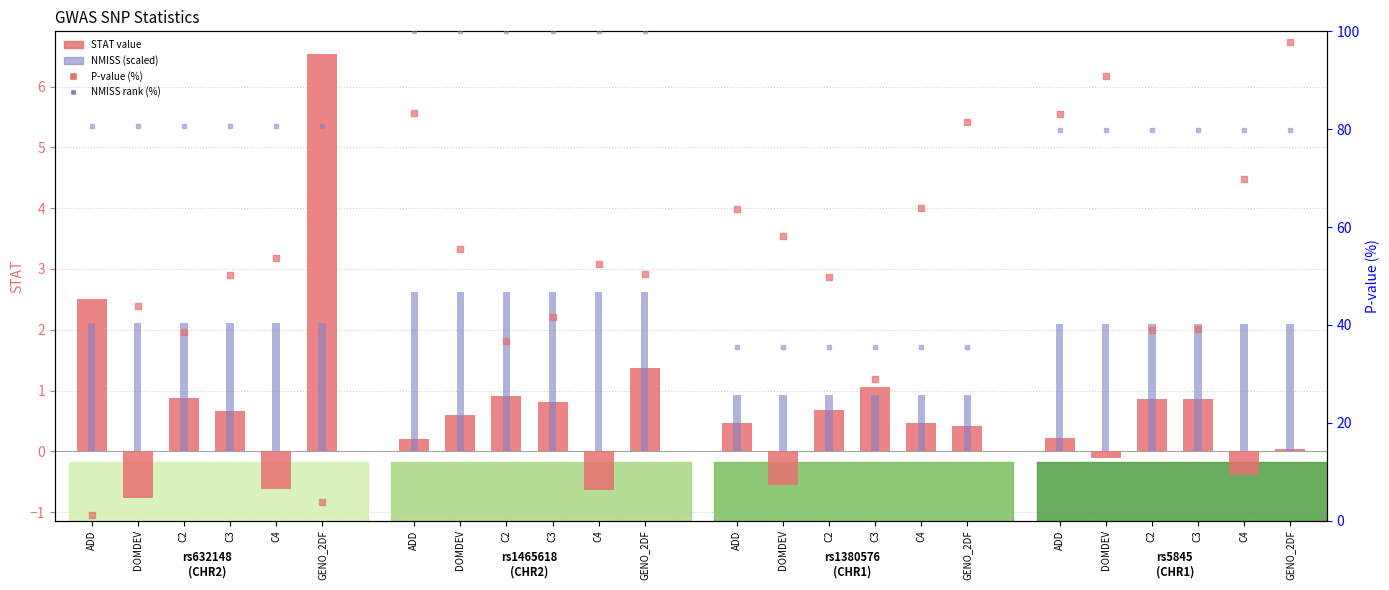

Is the value of NMISS (scaled) at C4 greater than the value of P-value (%) at C4?

No